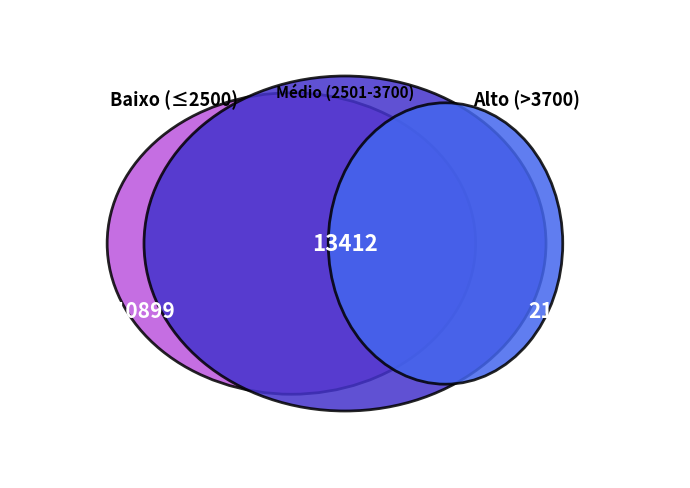

The JOÃO slice represents 1% of the pie. True or false?

False